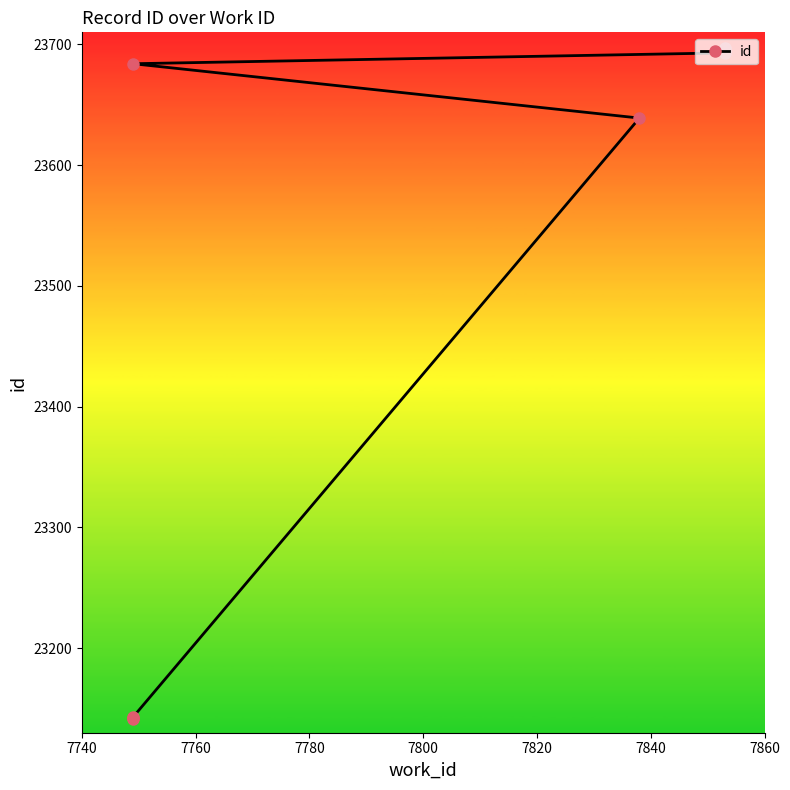

Where does the data first go above 23693?

7860